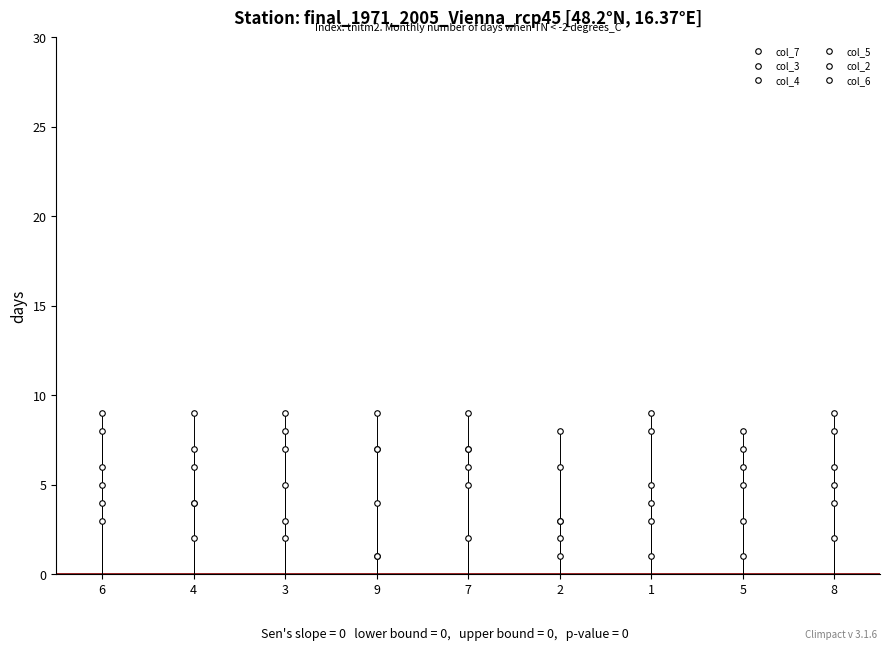

What position from the left is 8?

9